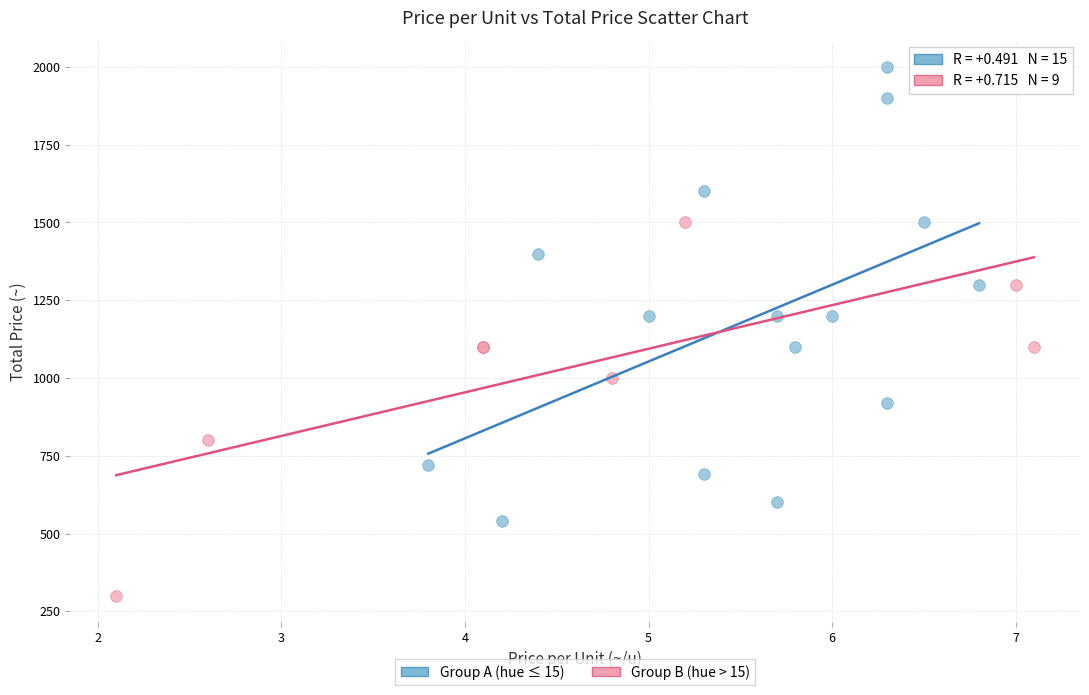

Which series reaches the minimum Y coordinate?

Group B (hue > 15)